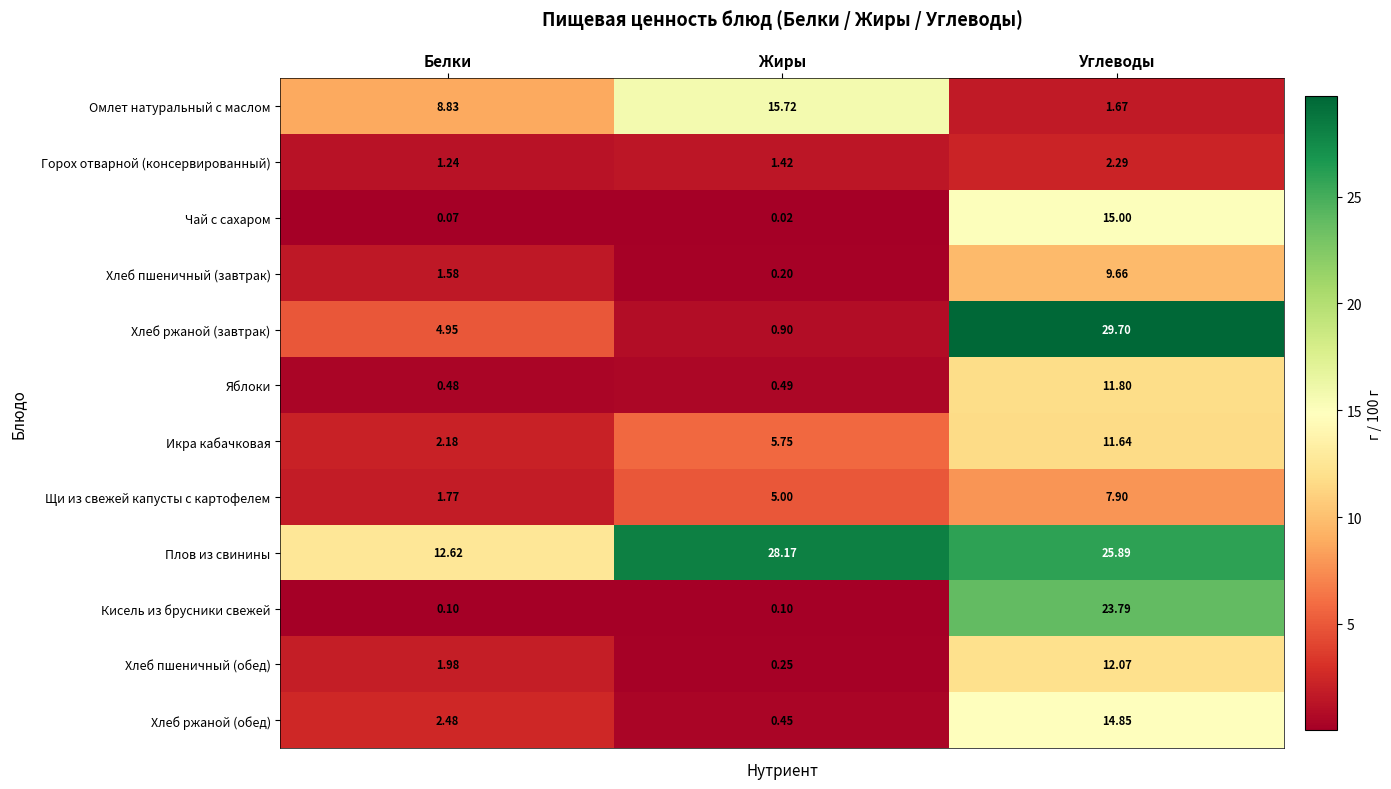

Which series has the largest range (max minus min)?

Хлеб ржаной (завтрак)